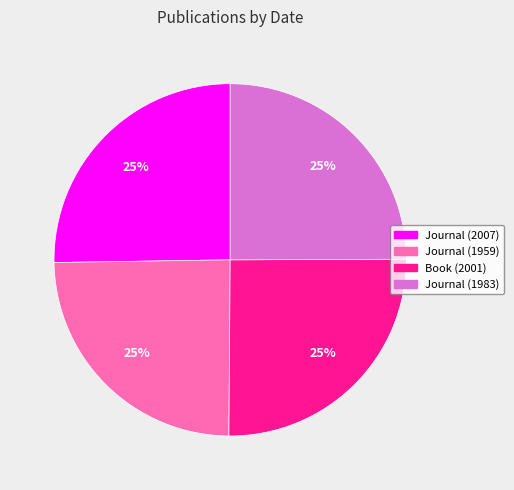

To the nearest percent, what is the average slice percentage?

25%